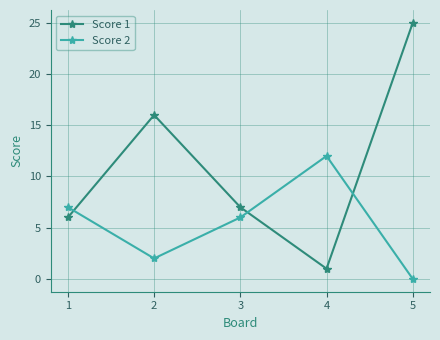

Is it true that Score 2 equals 4 at 5?

False